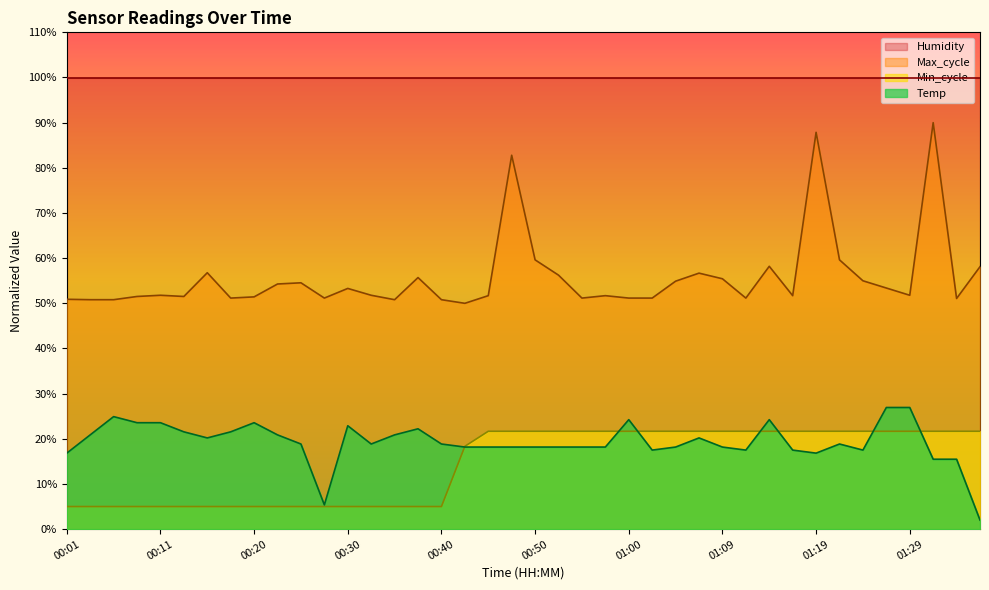

Read the Min_cycle value at 00:11.

5.0